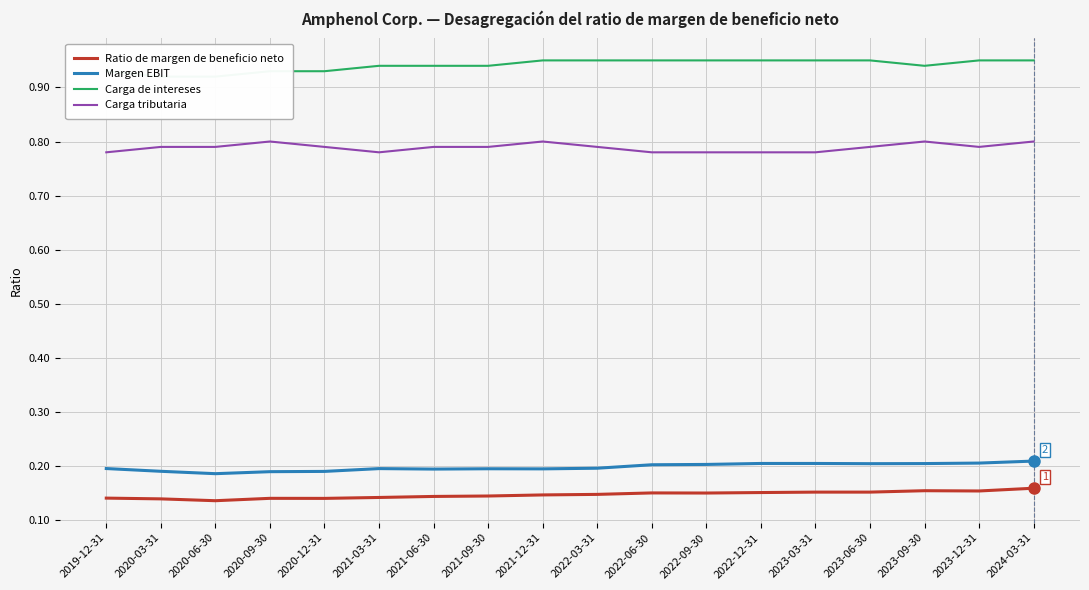

True or false: Margen EBIT and Ratio de margen de beneficio neto intersect in this chart.

False